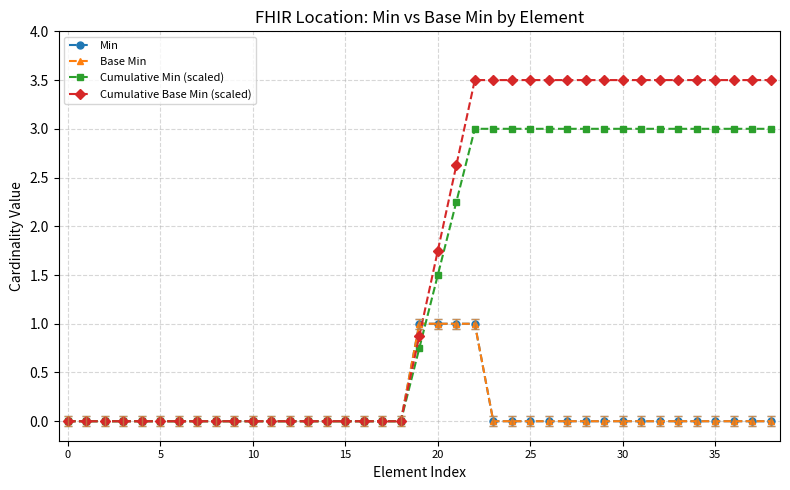

Which category has the highest value across all series?

22